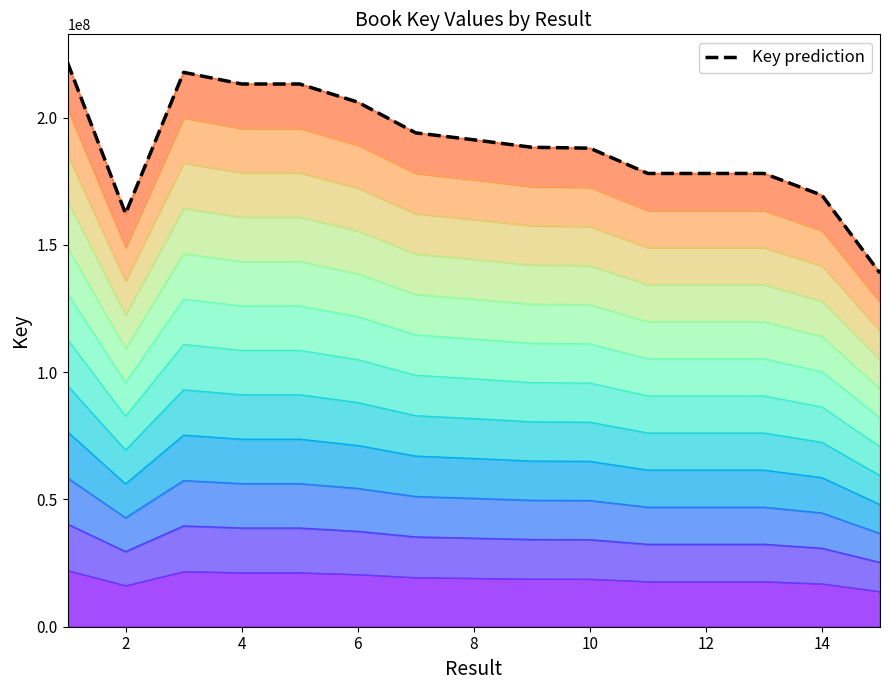

What is the difference between the second highest and minimum values?

78914302